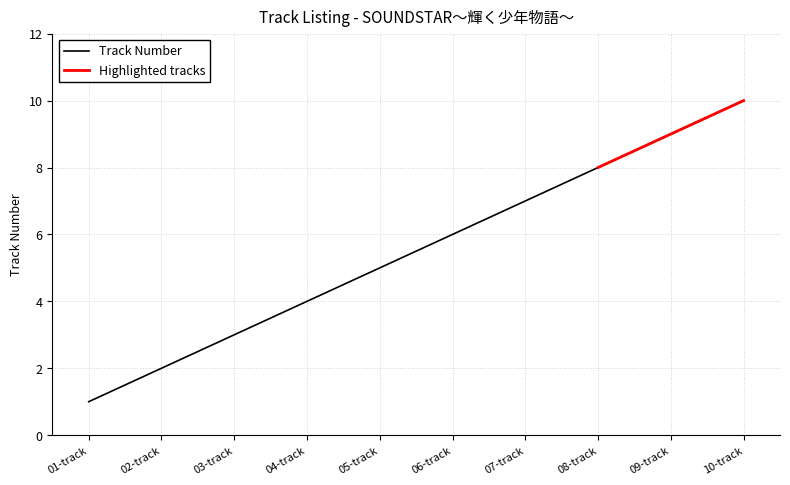

The value of Track Number at 06-track is 4. True or false?

False